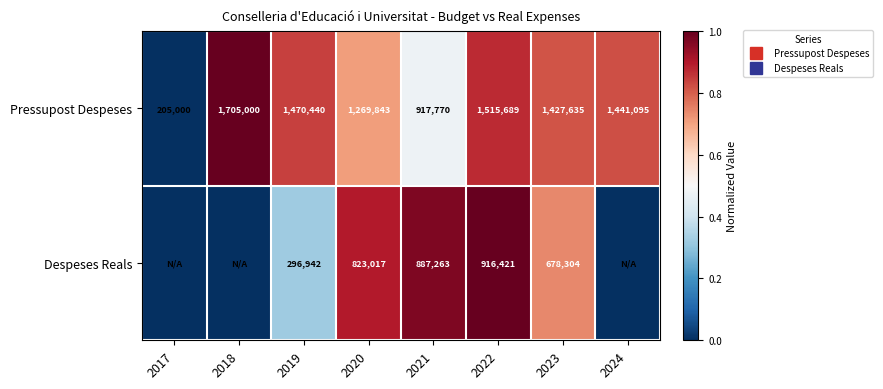

Between 2022 and 2017, which is larger?

2022